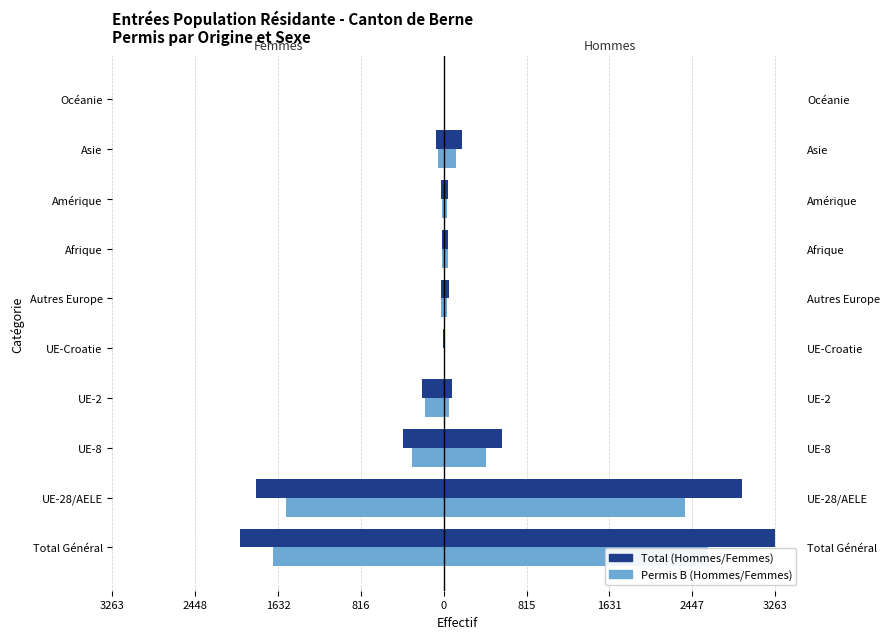

Does the chart contain stacked bars?

No